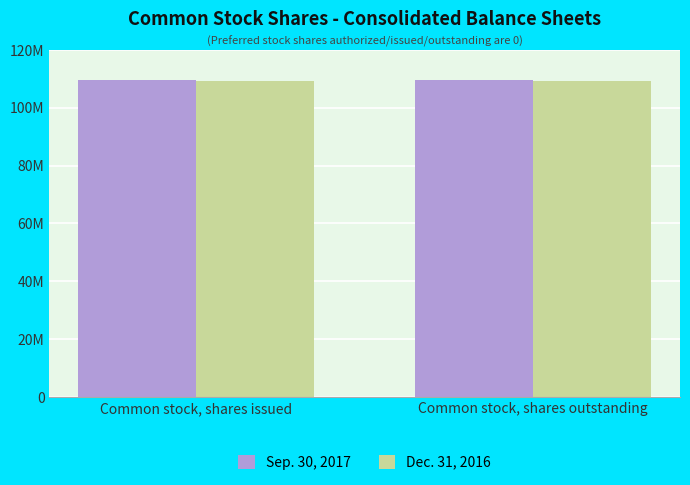

List the series in order of their overall mean, lowest first.

Dec. 31, 2016, Sep. 30, 2017